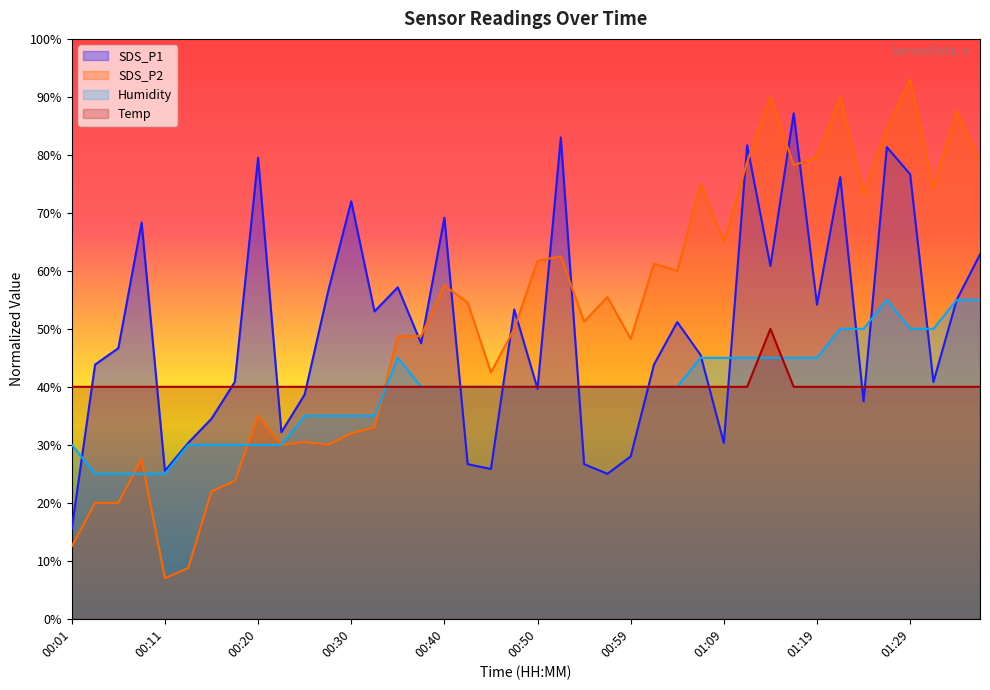

The value of SDS_P2 at 00:03 is 20.0. True or false?

True